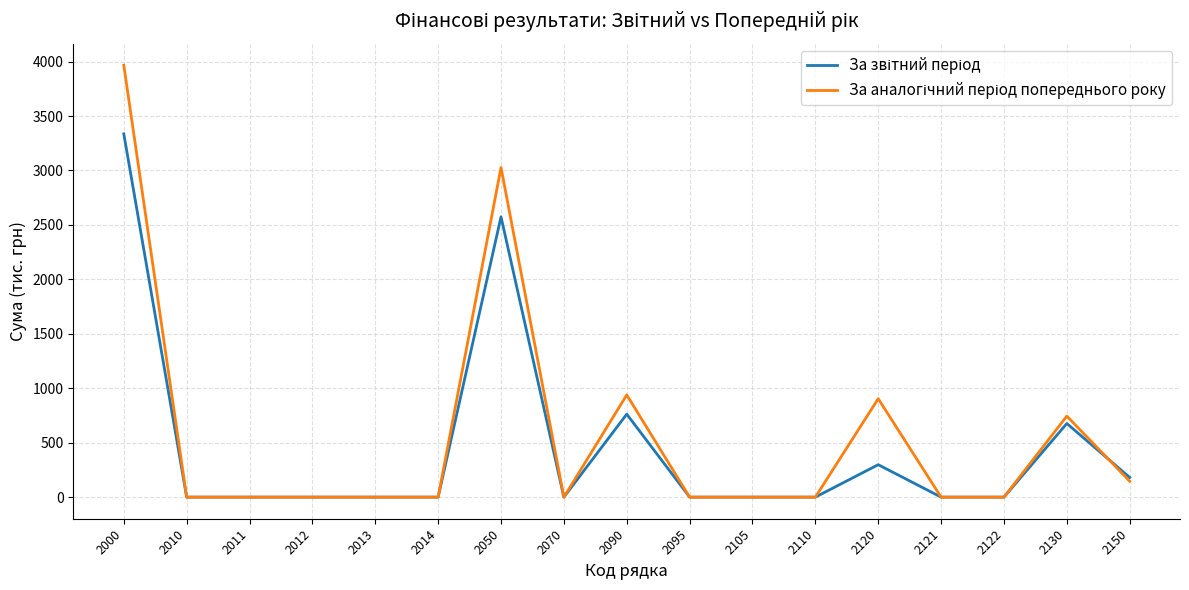

Does the chart have visible grid lines?

Yes